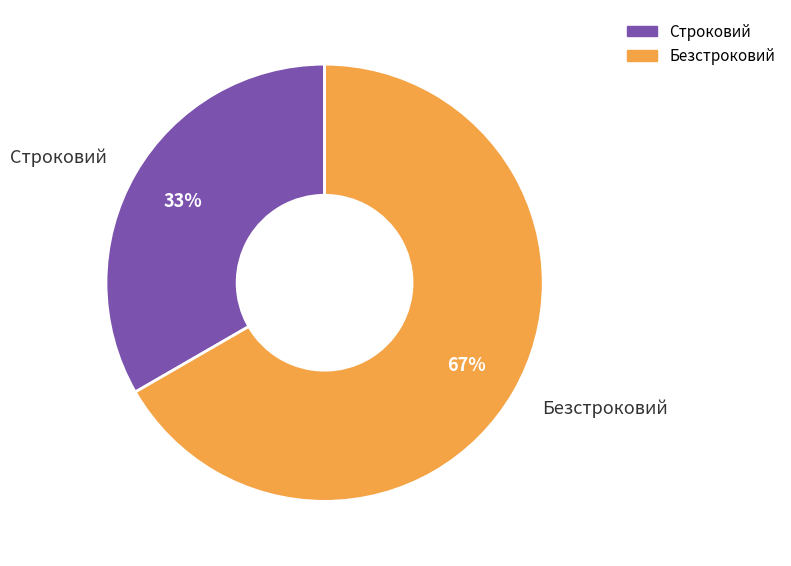

Do Строковий and Безстроковий together represent more than half of the pie?

Yes